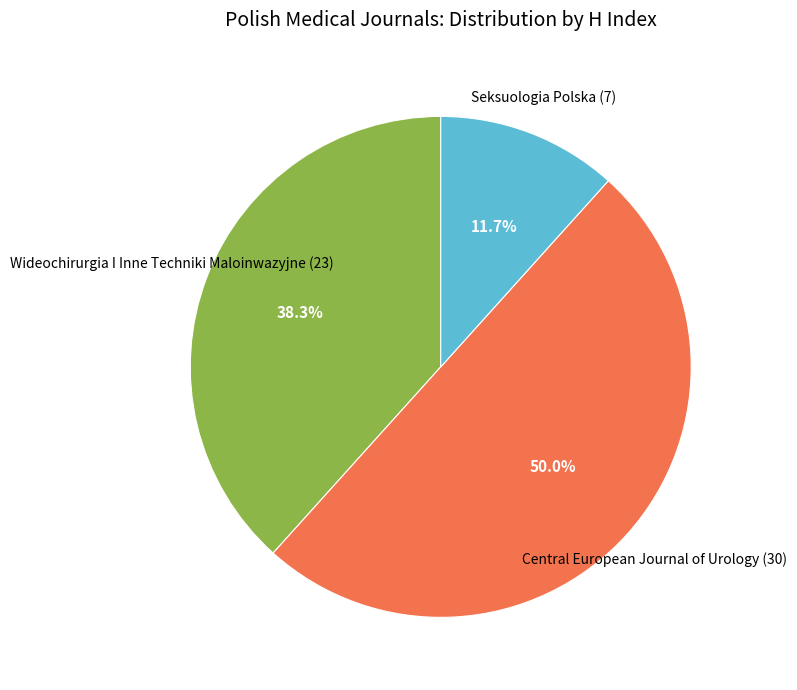

Which slice is the largest?

Central European Journal of Urology (30)